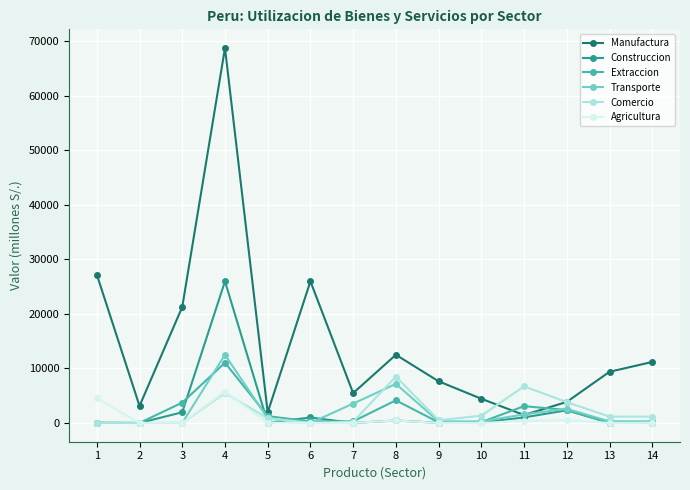

Which series has the largest range (max minus min)?

Manufactura